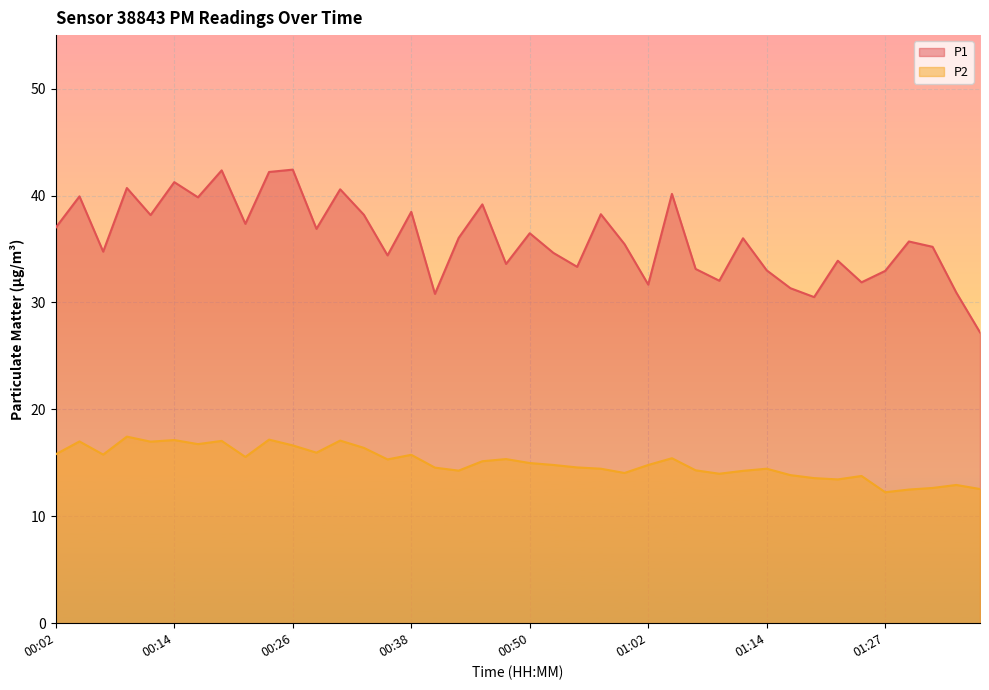

What is the difference between the P2 values at 00:50 and 01:00?

0.9